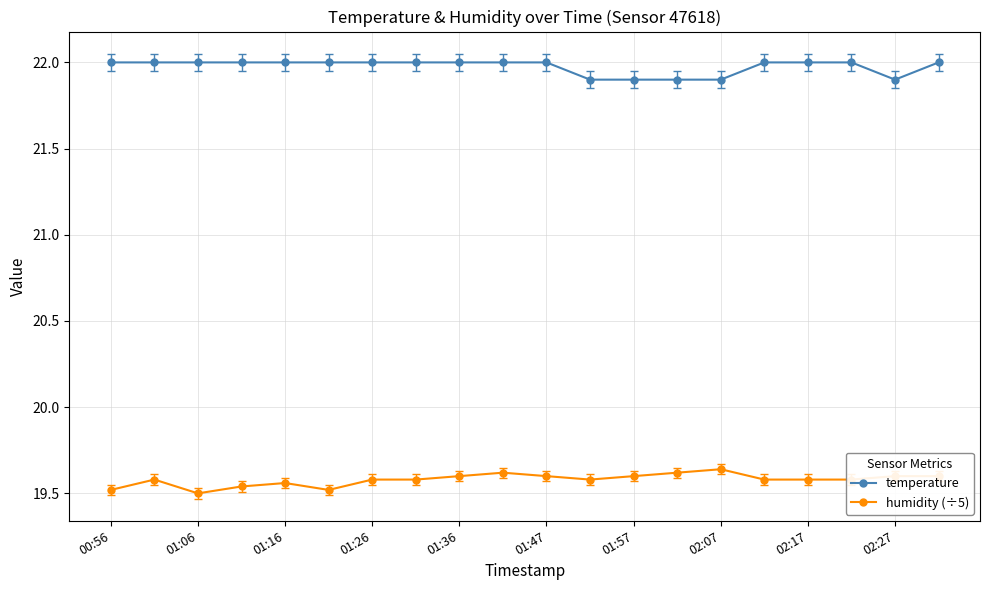

Which series has the largest total across all categories?

temperature